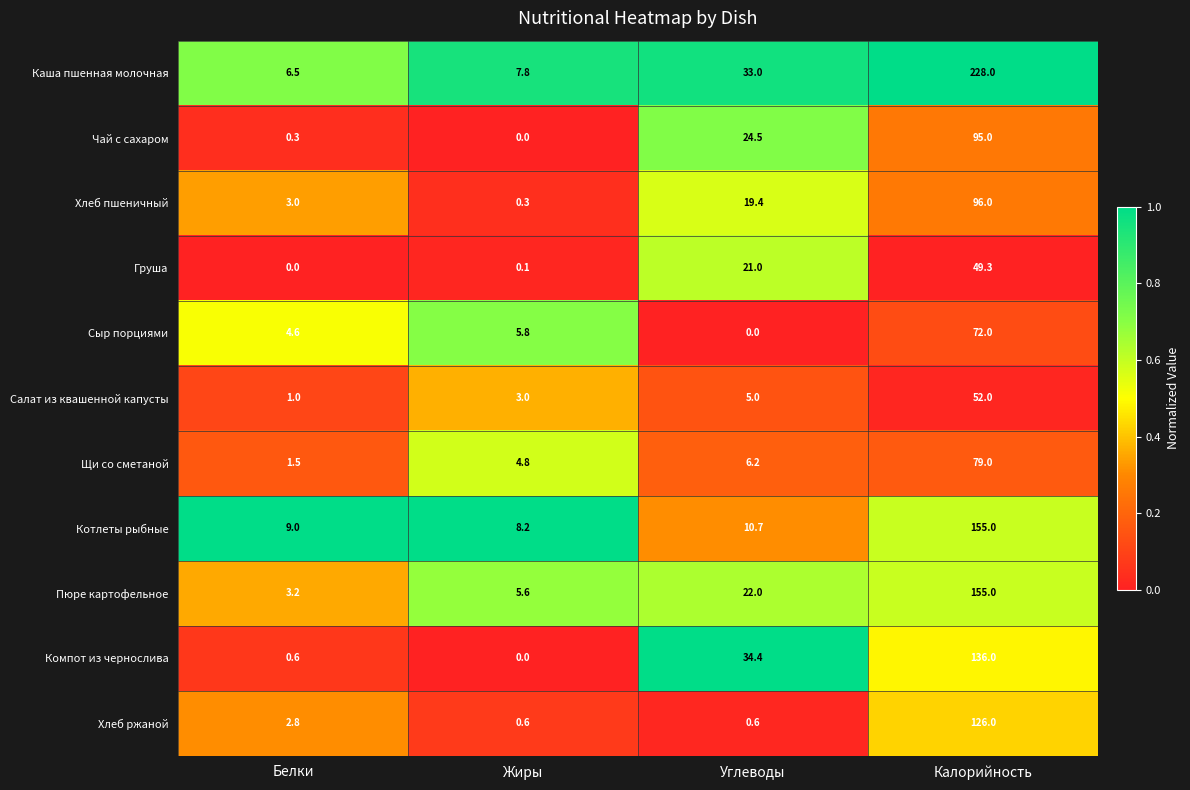

Rank the categories by Хлеб пшеничный value from lowest to highest.

Жиры, Белки, Углеводы, Калорийность